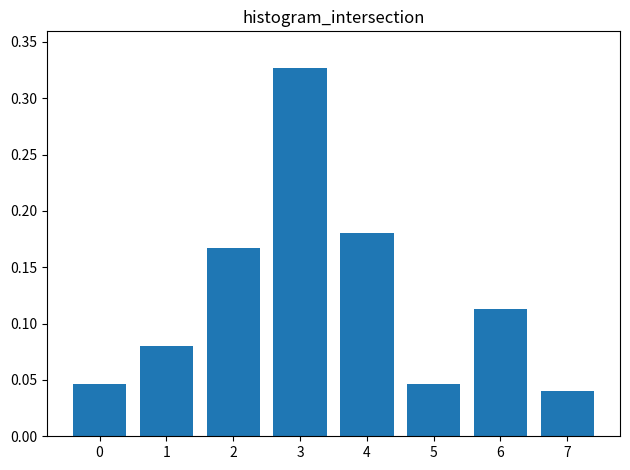

The value at 3 is 0.1. True or false?

False